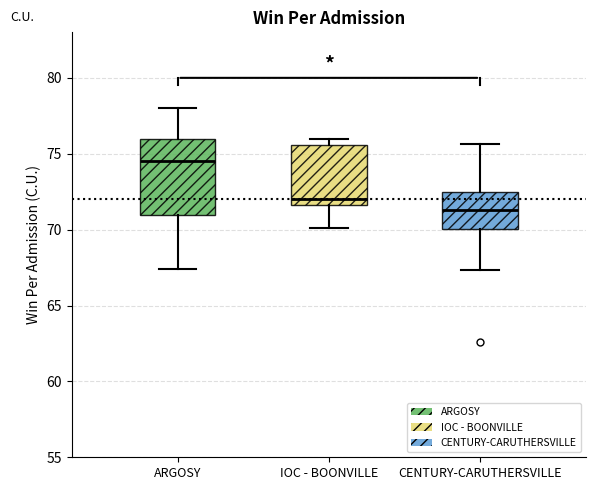

Which box's median line is the lowest?

CENTURY-CARUTHERSVILLE